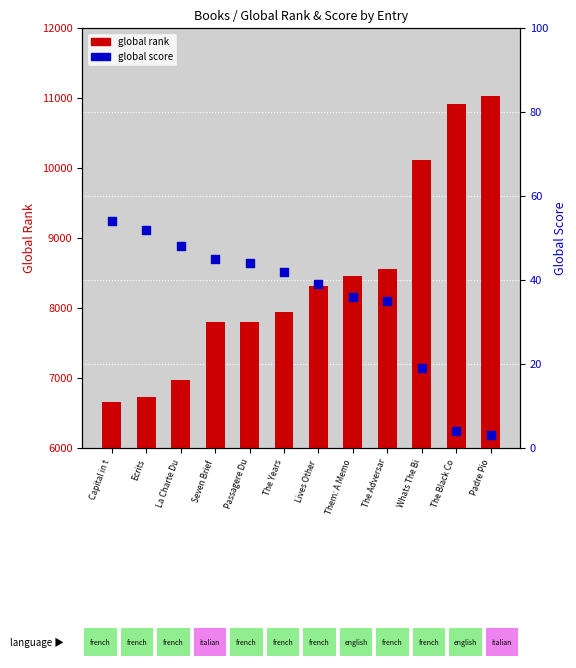

Which series has the widest spread of Y values?

global rank